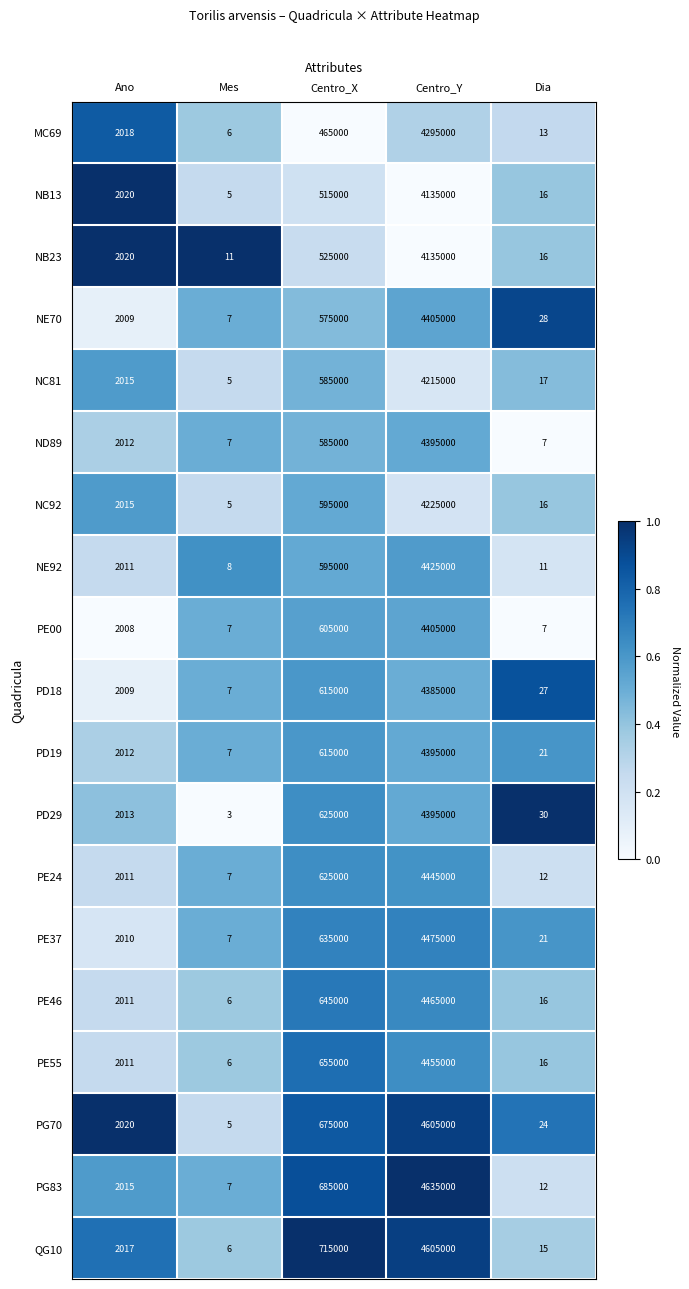

The value of PD19 at Dia is 29. True or false?

False